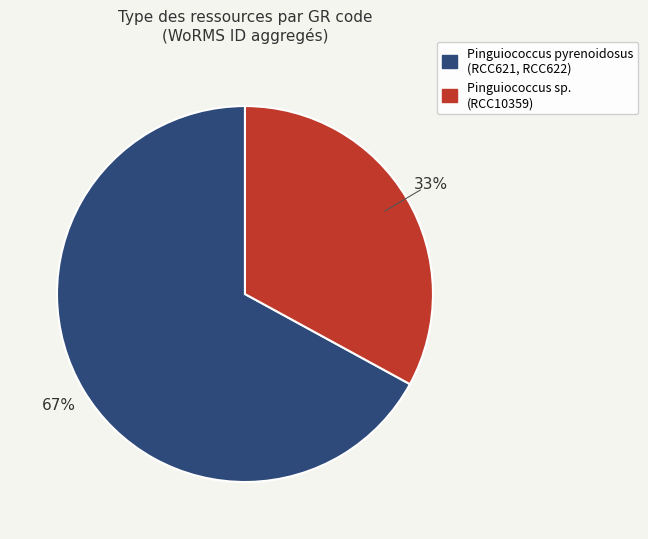

To the nearest percent, what is the difference between the largest and smallest slice percentages?

34%